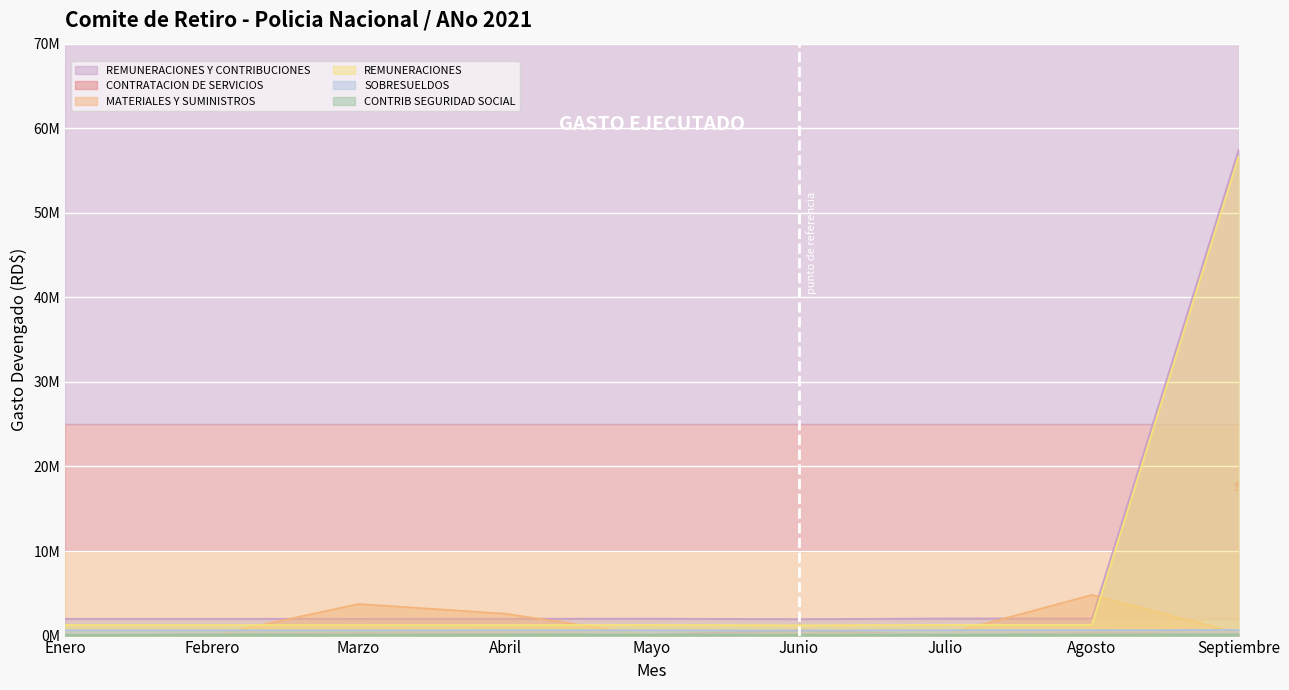

At which category is the sum across all series the highest?

Septiembre